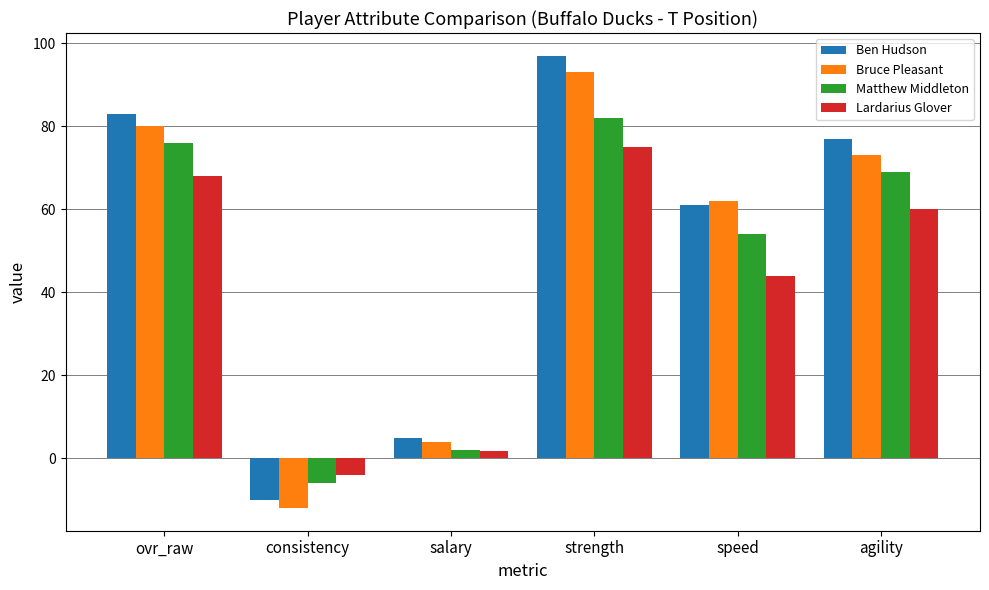

What is the difference between the Matthew Middleton values at consistency and ovr_raw?

82.0